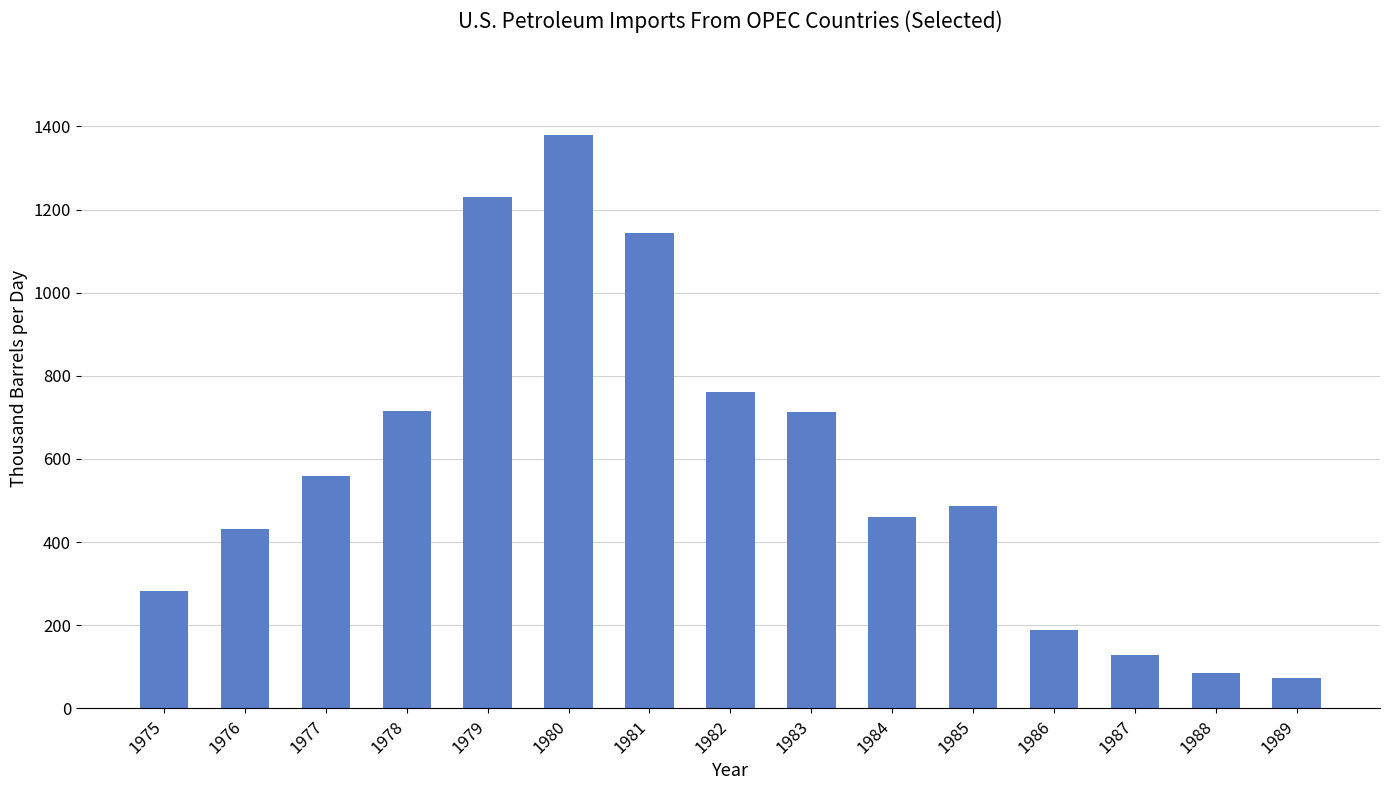

The value at 1976 is 432.2. True or false?

True